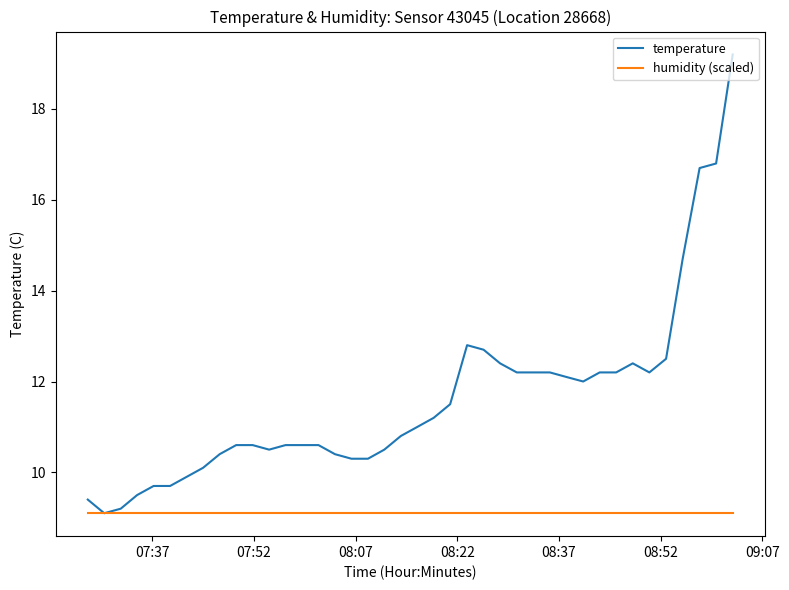

What is the greatest value displayed?

19.2